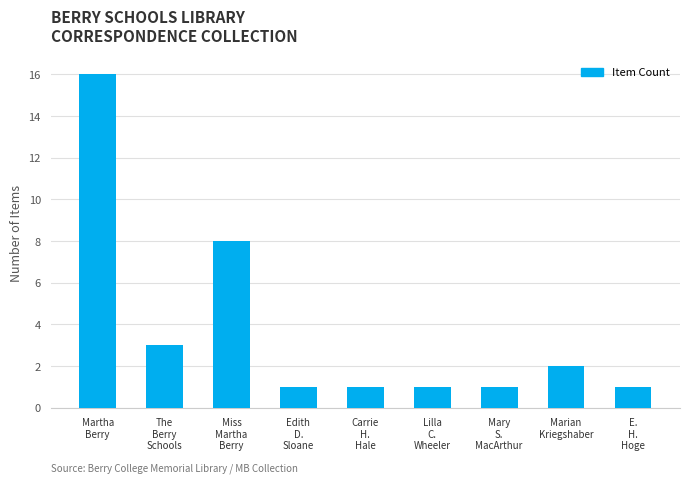

Is it true that the value at Edith
D.
Sloane is 1?

True